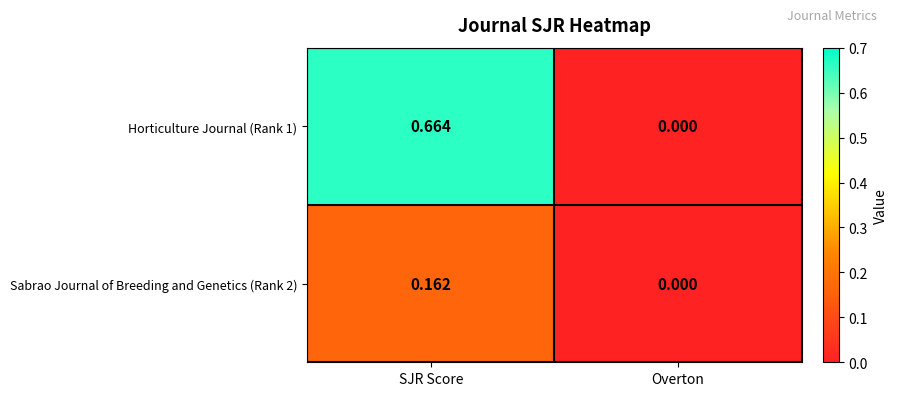

Which label corresponds to the largest value in the chart?

SJR Score